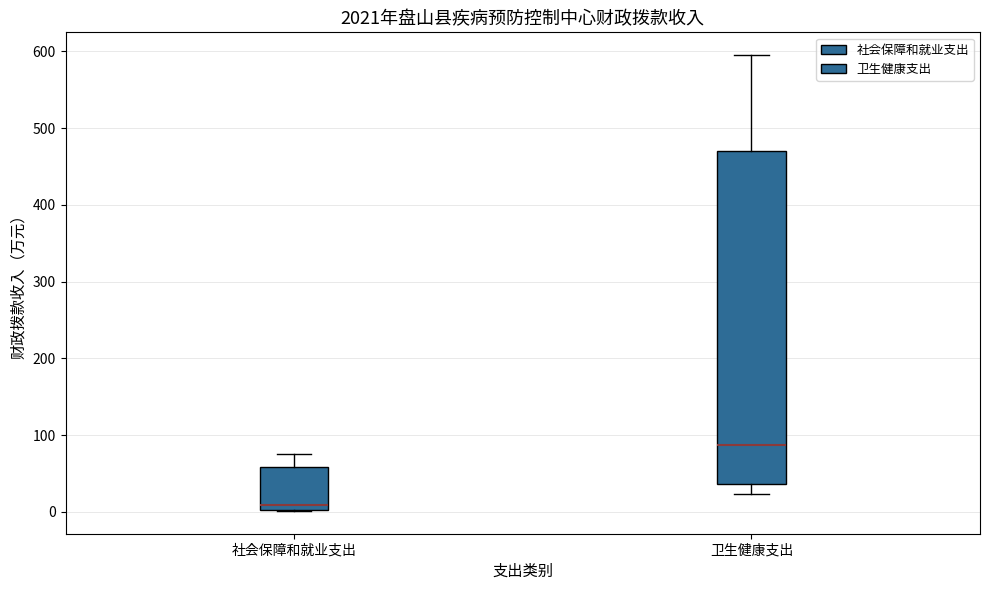

Reading left to right, read every box against the y-axis: the position of its median line, the range the box covers, and the ends of its whiskers. The values are not printed on the chart, so give them approximately, as read against the axis.

社会保障和就业支出: median 10, box 0 to 60, whiskers 0 to 80
卫生健康支出: median 90, box 40 to 470, whiskers 20 to 590